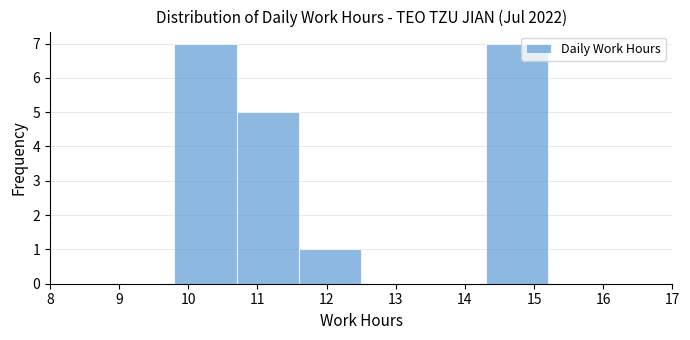

Reading left to right, list every bar in this chart as the range it spans on the x-axis followed by its height. The values are not printed on the chart, so give them approximately, as read against the axis.

8.0 to 8.9: 0
8.9 to 9.8: 0
9.8 to 10.7: 7
10.7 to 11.6: 5
11.6 to 12.5: 1
12.5 to 13.4: 0
13.4 to 14.3: 0
14.3 to 15.2: 7
15.2 to 16.1: 0
16.1 to 17.0: 0